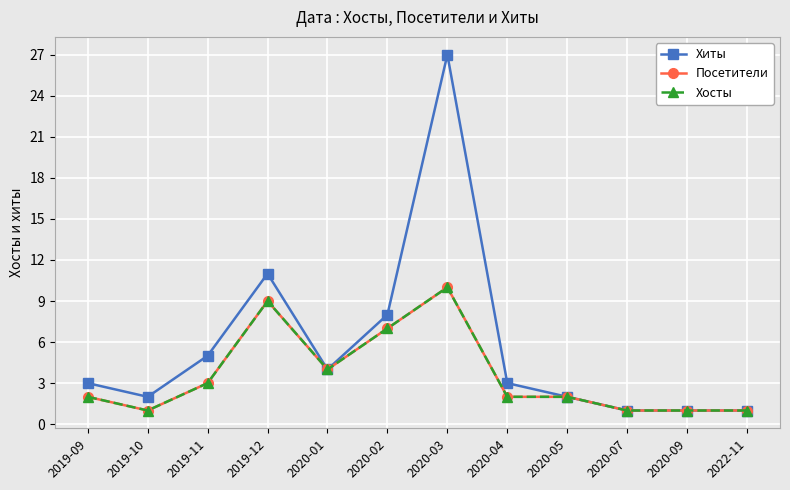

Does the chart have visible grid lines?

Yes